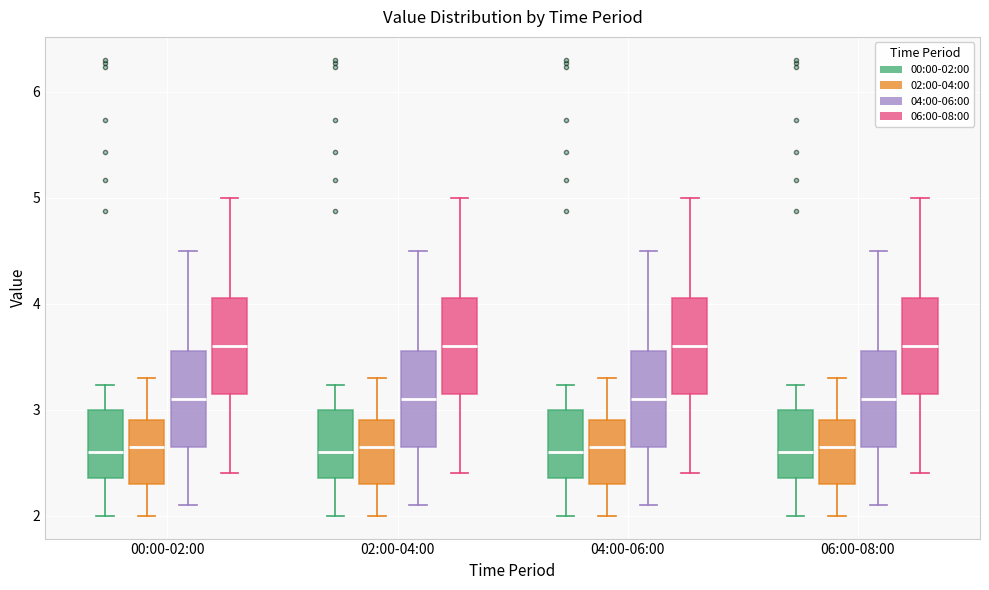

Reading left to right, read every box against the y-axis: the position of its median line, the range the box covers, and the ends of its whiskers. The values are not printed on the chart, so give them approximately, as read against the axis.

00:00-02:00 (00:00-02:00): median 2.6, box 2.4 to 3.0, whiskers 2.0 to 3.2
00:00-02:00 (02:00-04:00): median 2.7, box 2.3 to 2.9, whiskers 2.0 to 3.3
00:00-02:00 (04:00-06:00): median 3.1, box 2.7 to 3.6, whiskers 2.1 to 4.5
00:00-02:00 (06:00-08:00): median 3.6, box 3.2 to 4.1, whiskers 2.4 to 5.0
02:00-04:00 (00:00-02:00): median 2.6, box 2.4 to 3.0, whiskers 2.0 to 3.2
02:00-04:00 (02:00-04:00): median 2.7, box 2.3 to 2.9, whiskers 2.0 to 3.3
02:00-04:00 (04:00-06:00): median 3.1, box 2.7 to 3.6, whiskers 2.1 to 4.5
02:00-04:00 (06:00-08:00): median 3.6, box 3.2 to 4.1, whiskers 2.4 to 5.0
04:00-06:00 (00:00-02:00): median 2.6, box 2.4 to 3.0, whiskers 2.0 to 3.2
04:00-06:00 (02:00-04:00): median 2.7, box 2.3 to 2.9, whiskers 2.0 to 3.3
04:00-06:00 (04:00-06:00): median 3.1, box 2.7 to 3.6, whiskers 2.1 to 4.5
04:00-06:00 (06:00-08:00): median 3.6, box 3.2 to 4.1, whiskers 2.4 to 5.0
06:00-08:00 (00:00-02:00): median 2.6, box 2.4 to 3.0, whiskers 2.0 to 3.2
06:00-08:00 (02:00-04:00): median 2.7, box 2.3 to 2.9, whiskers 2.0 to 3.3
06:00-08:00 (04:00-06:00): median 3.1, box 2.7 to 3.6, whiskers 2.1 to 4.5
06:00-08:00 (06:00-08:00): median 3.6, box 3.2 to 4.1, whiskers 2.4 to 5.0